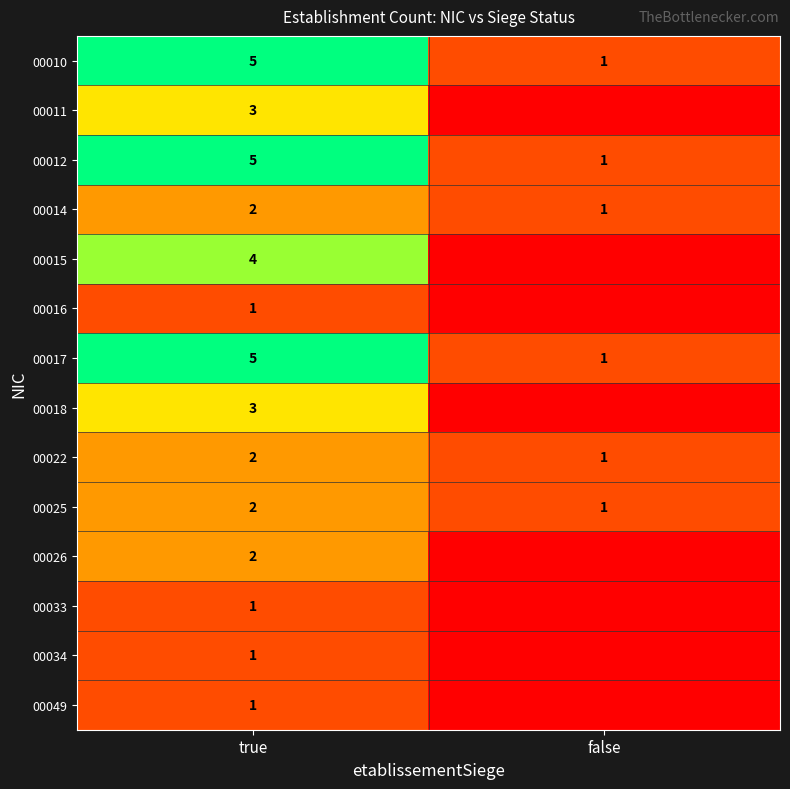

What is the spread (max minus min) of values at true?

4